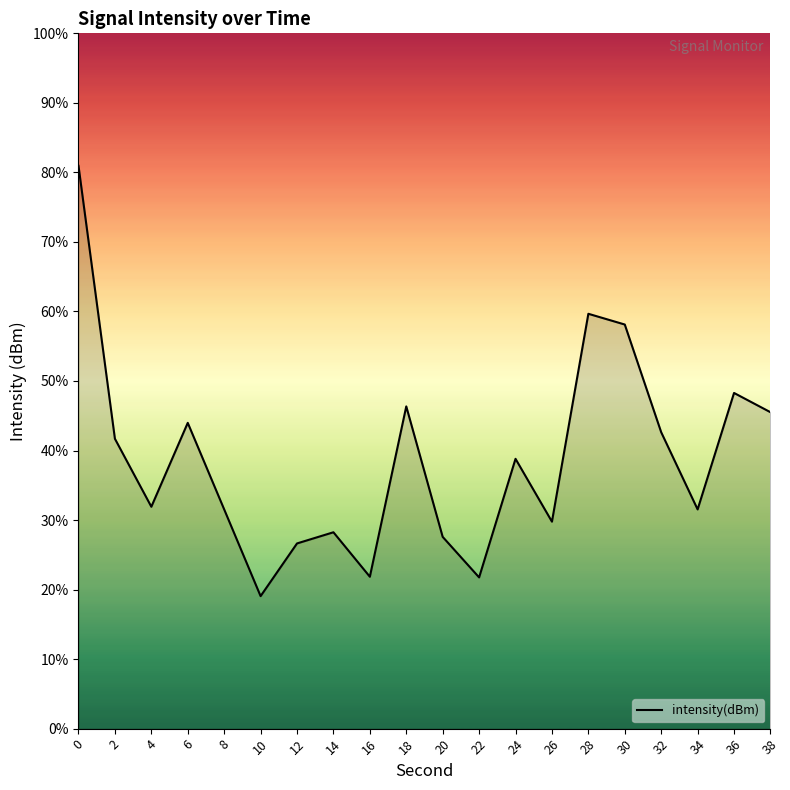

Does the chart display data point markers on the line(s)?

No